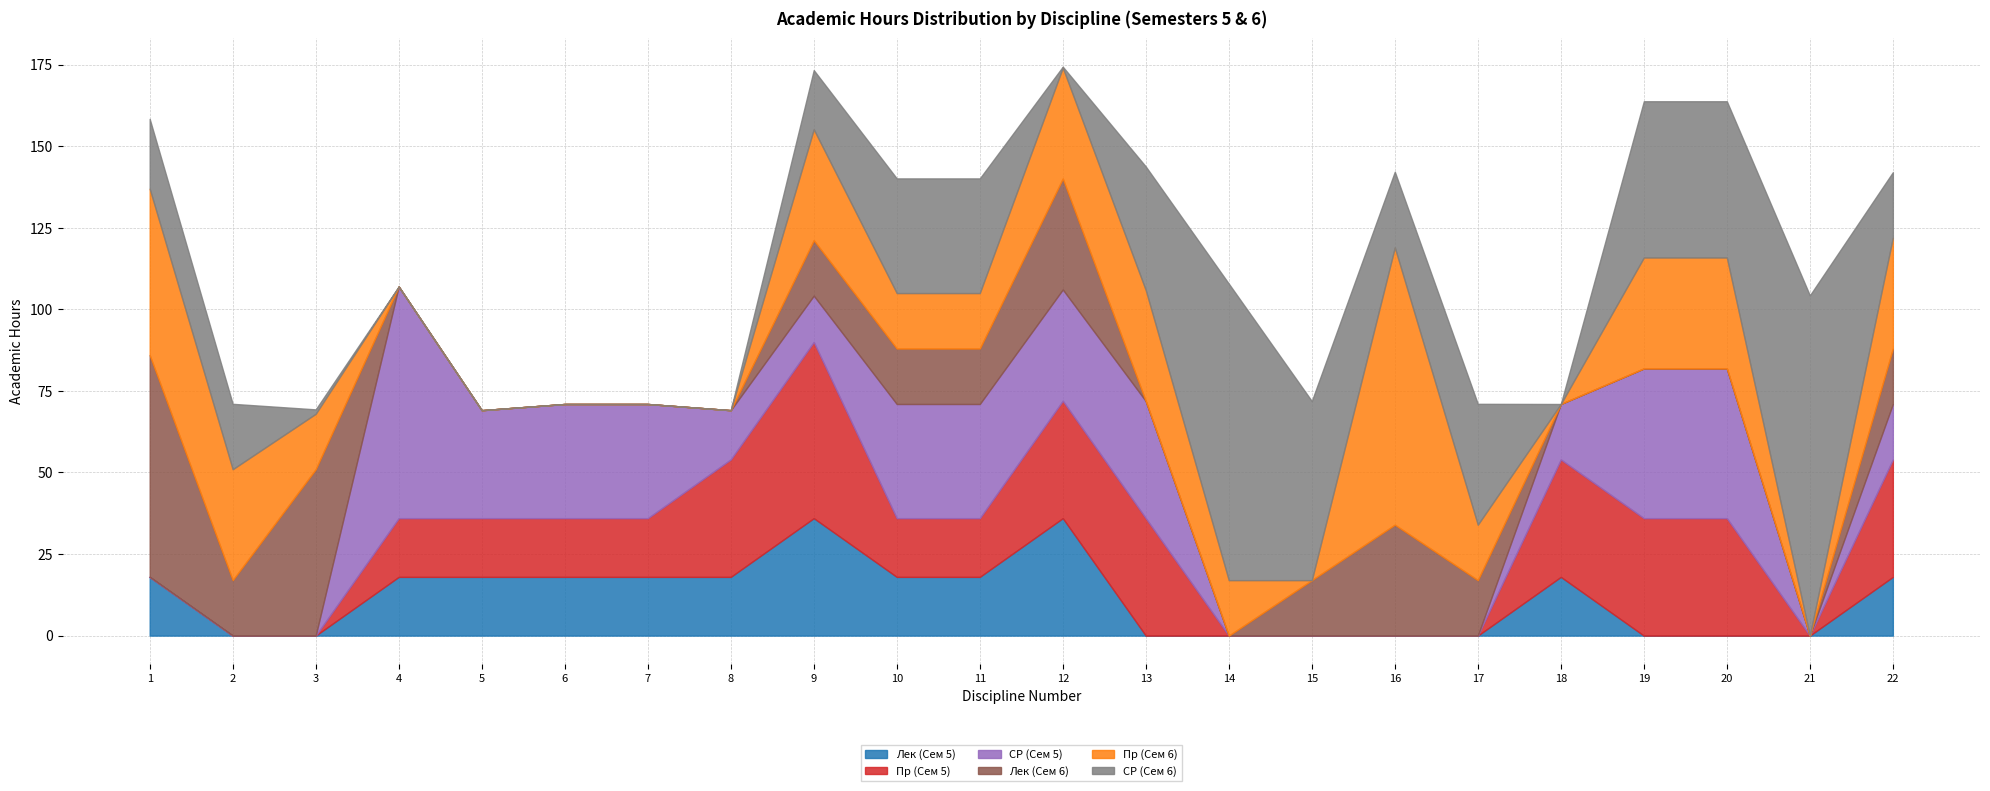

Rank the series by their maximum value, from lowest to highest.

Лек (Сем 5), Пр (Сем 5), Лек (Сем 6), СР (Сем 5), Пр (Сем 6), СР (Сем 6)